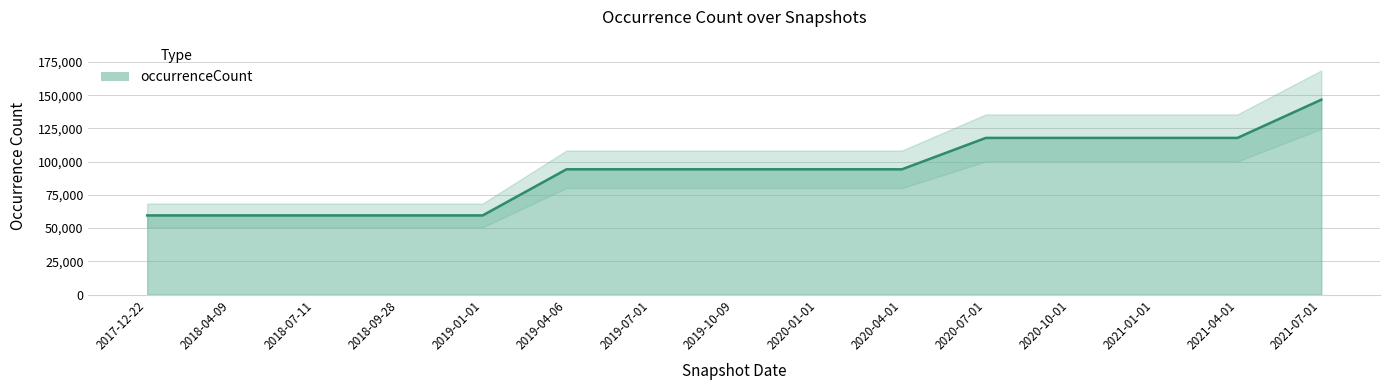

What is the value of the 15th point from the left?

146618